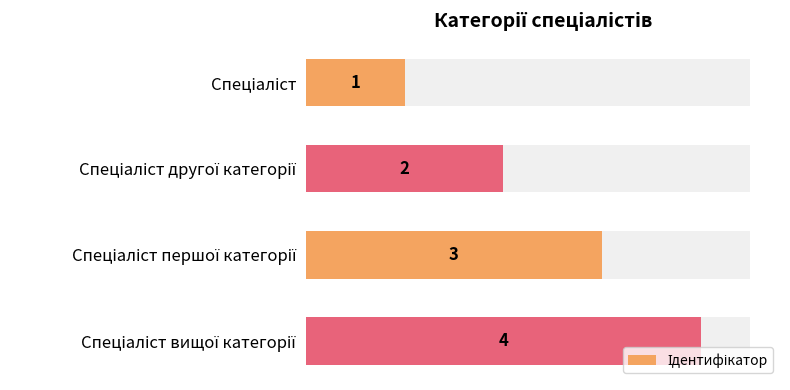

How many distinct data groups are displayed?

1